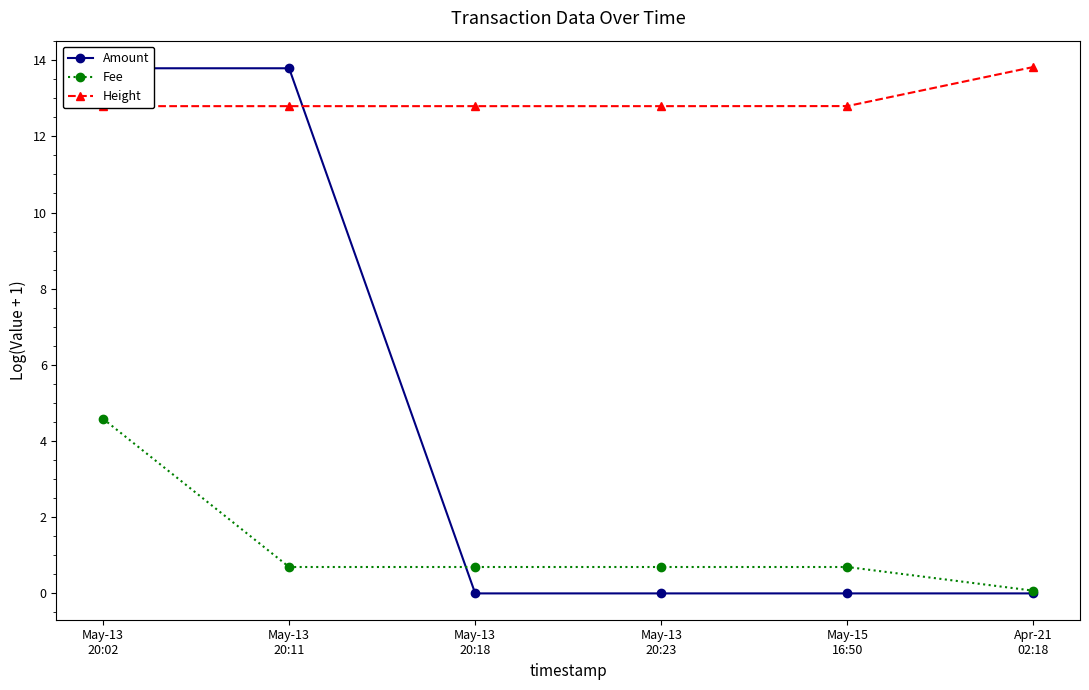

Rank the categories by Height value from lowest to highest.

May-13
20:02, May-13
20:11, May-13
20:18, May-13
20:23, May-15
16:50, Apr-21
02:18